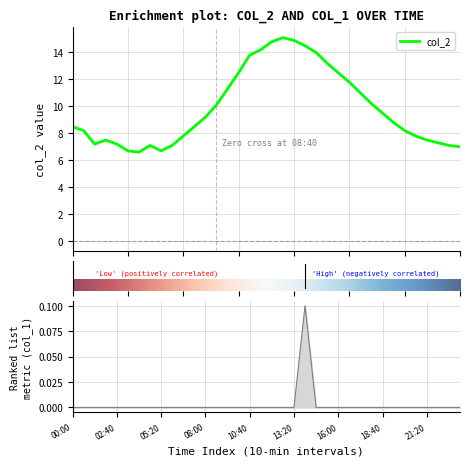

How many data points in col_2 are less than 8?

14